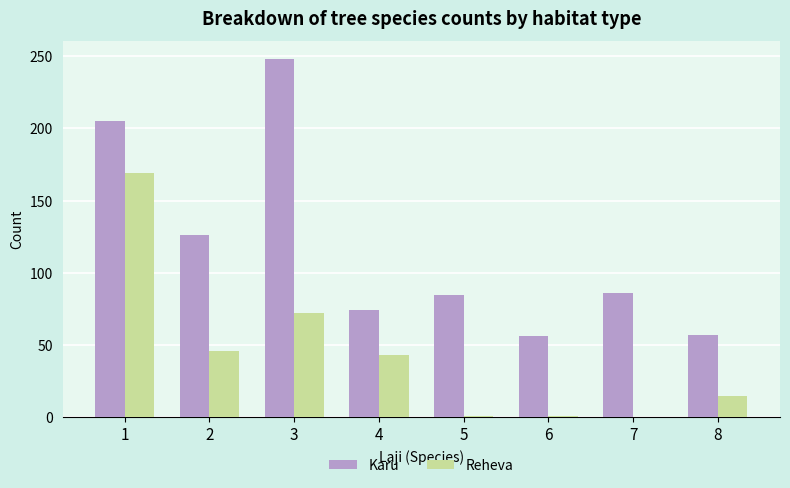

At which label does Karu reach its peak?

3